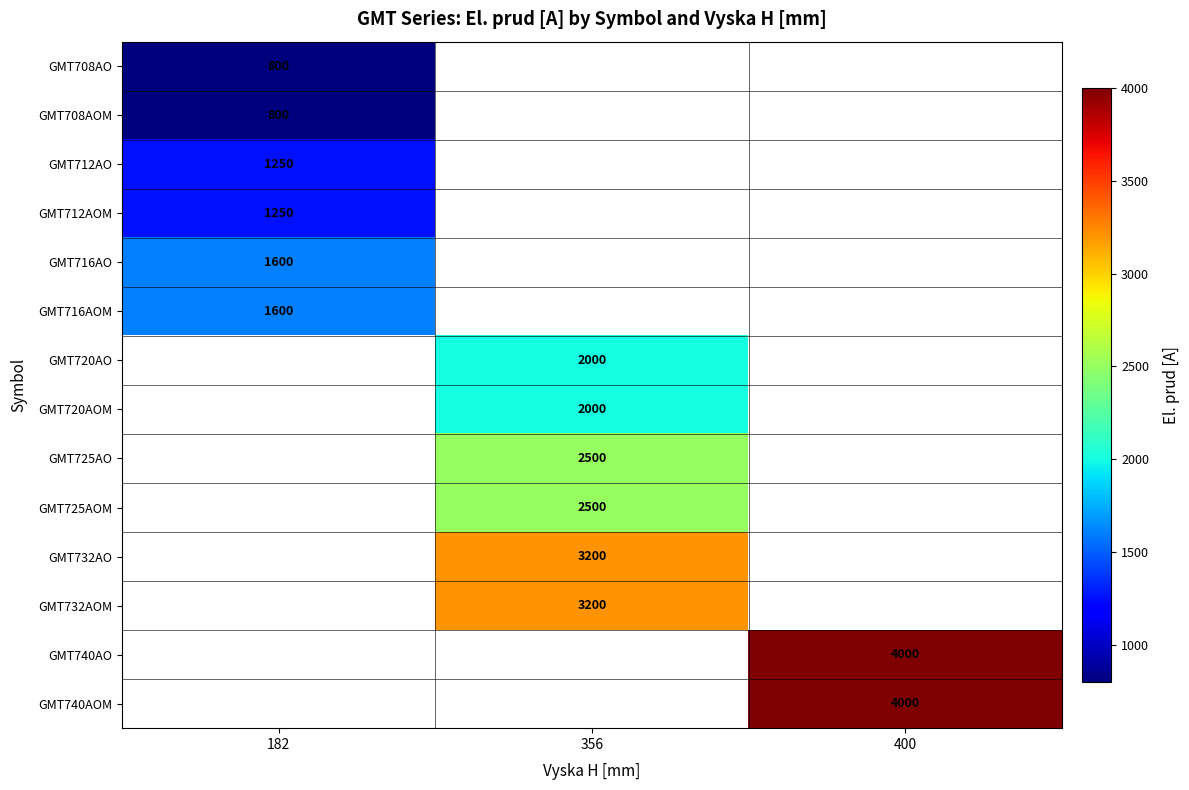

The GMT720AO series shows 2923 at 356. True or false?

False